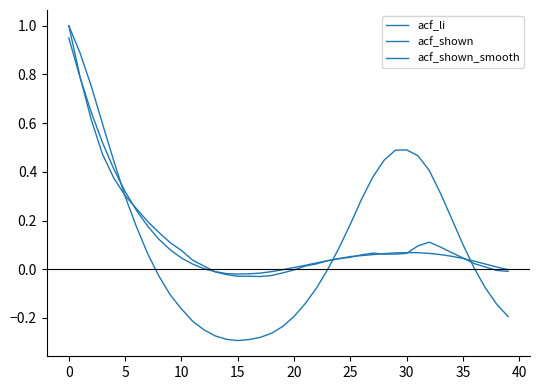

Rank the series by their maximum value, from lowest to highest.

acf_shown_smooth, acf_li, acf_shown